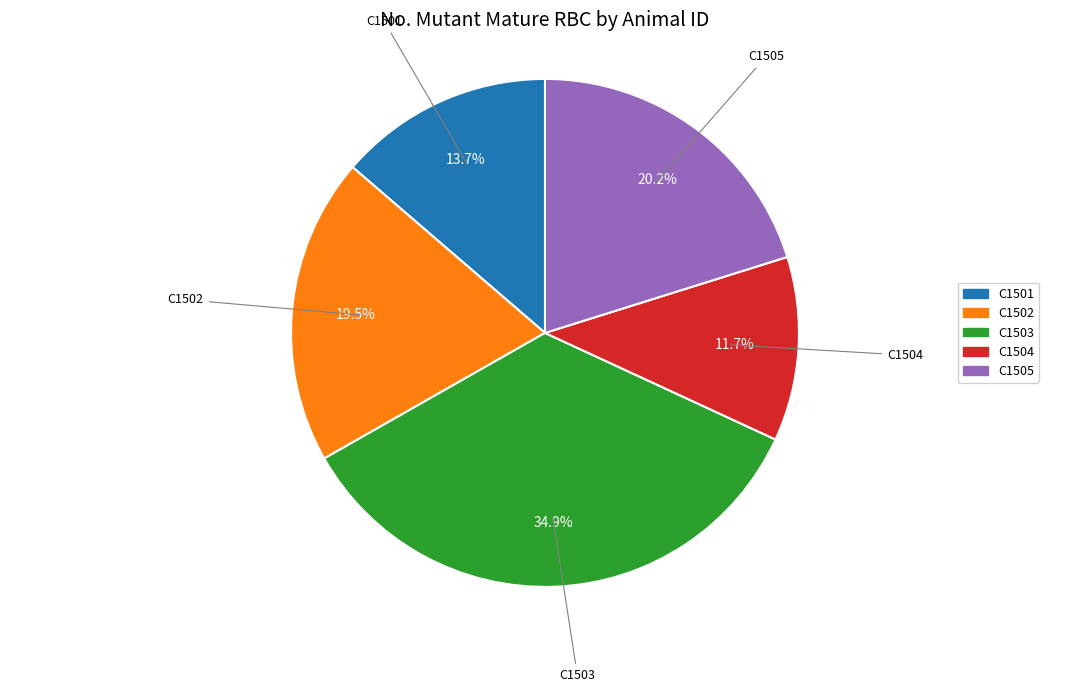

What is the smallest slice in the pie chart?

C1504